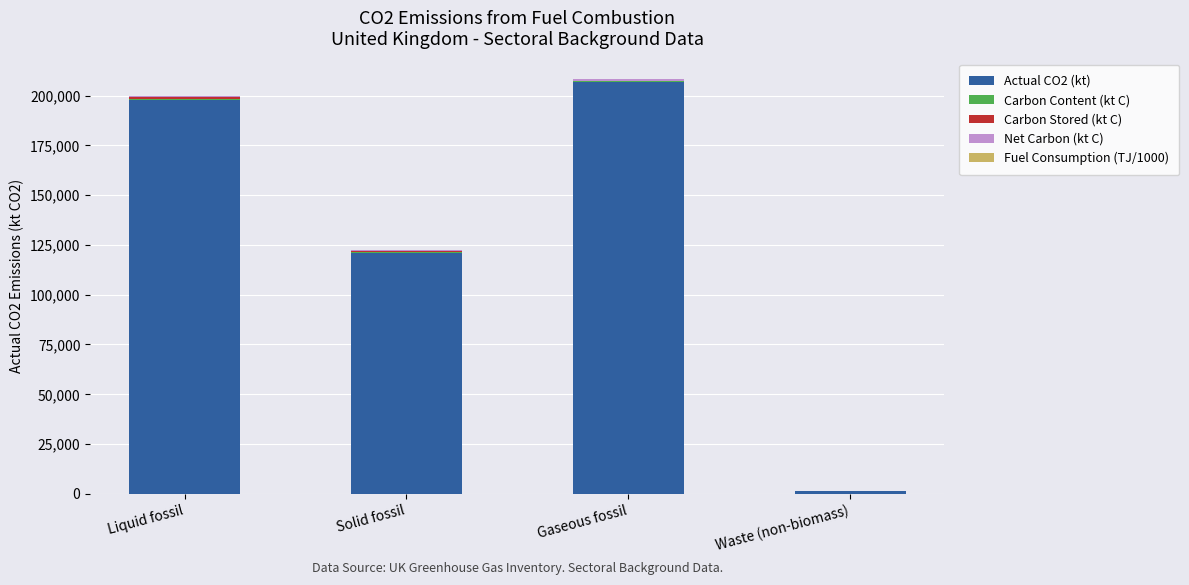

True or false: Actual CO2 (kt) has a value of 94951.0 at Liquid fossil.

False